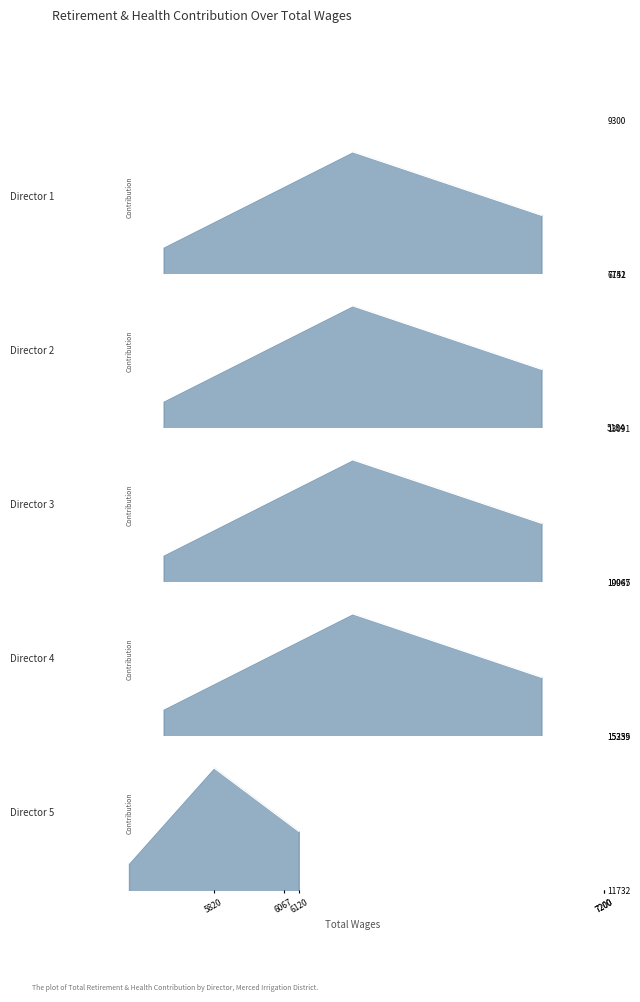

What is the sum of the values at 7200.0 and 6120.0?

21326